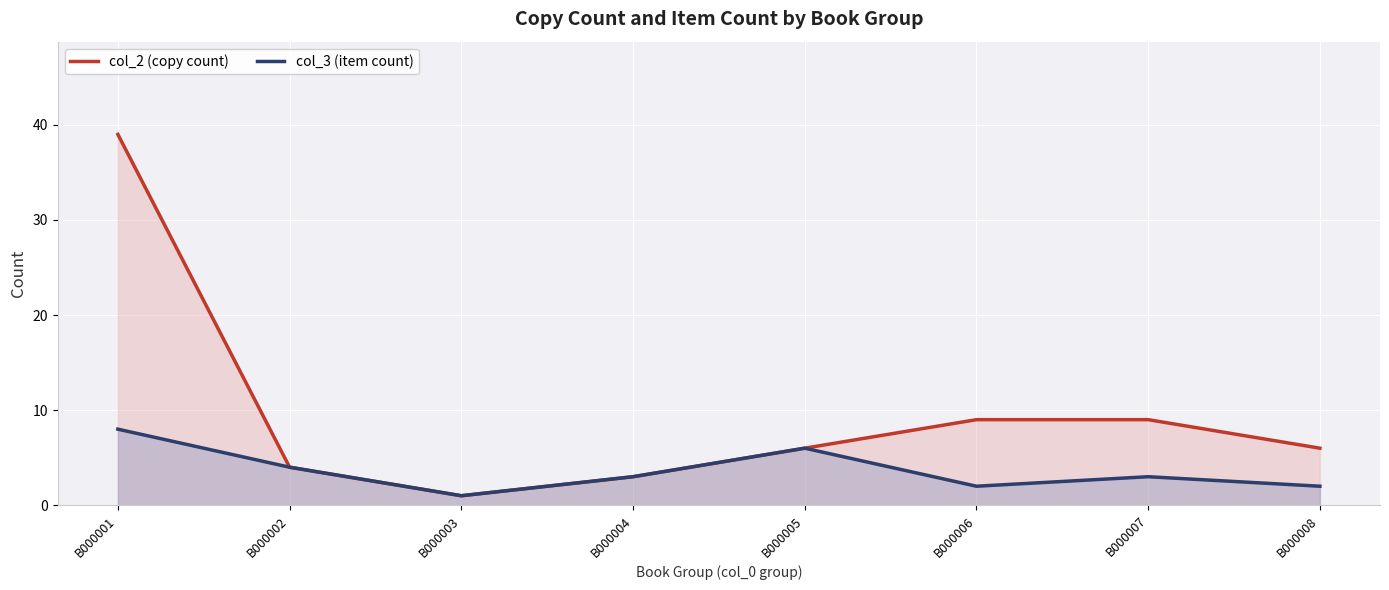

Reading left to right, transcribe all the data shown in this chart.

col_2 (copy count): 39	4	1	3	6	9	9	6
col_3 (item count): 8	4	1	3	6	2	3	2